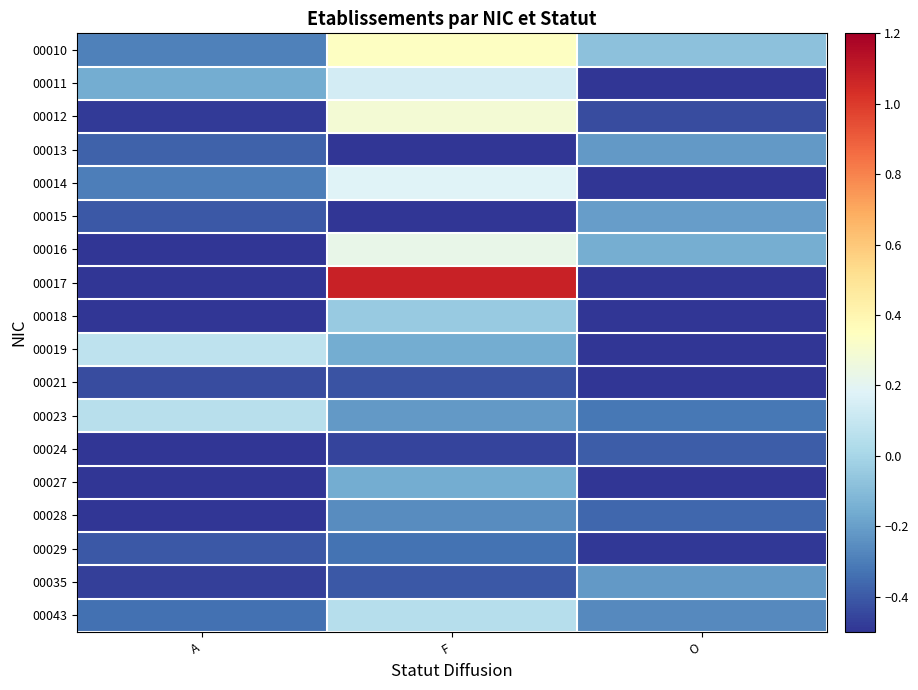

At how many categories does at least one series exceed 0?

2